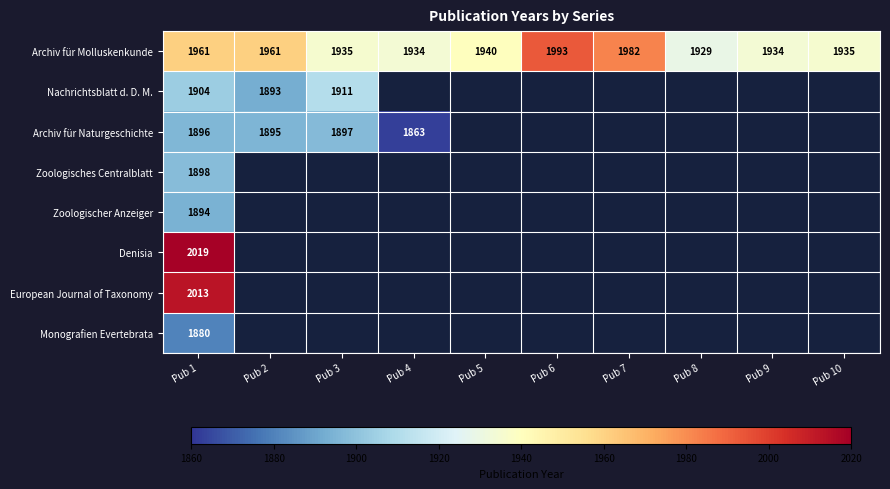

What is the minimum value shown in the chart?

1863.0